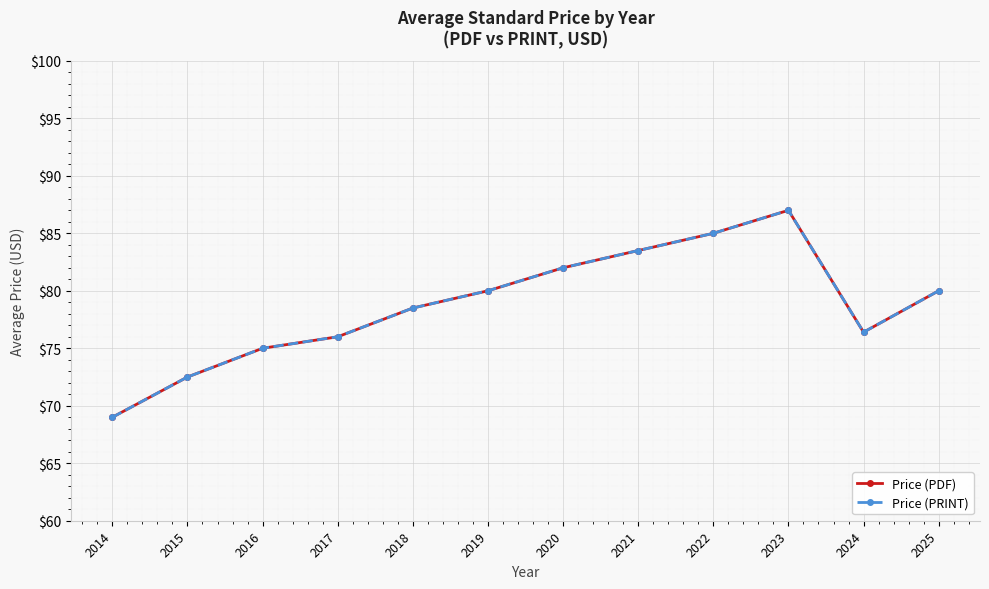

Is this an area chart (filled region under the line)?

No